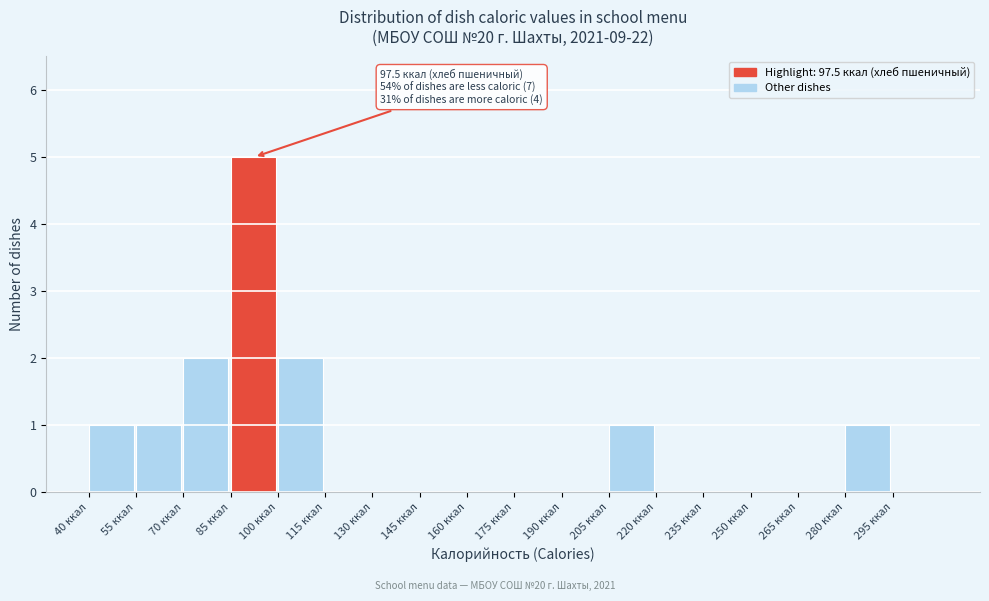

Which range on the x-axis has the tallest bar?

85 to 100